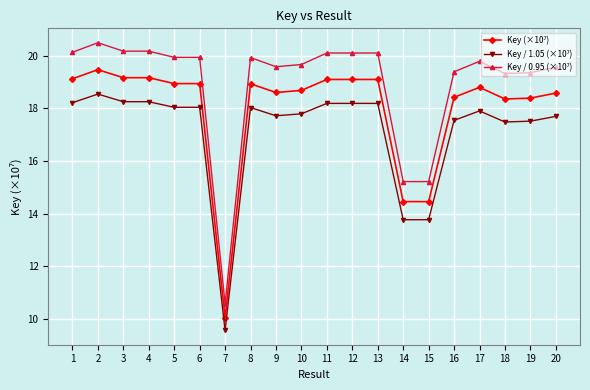

What is the spread (max minus min) of values at 6?

1.9